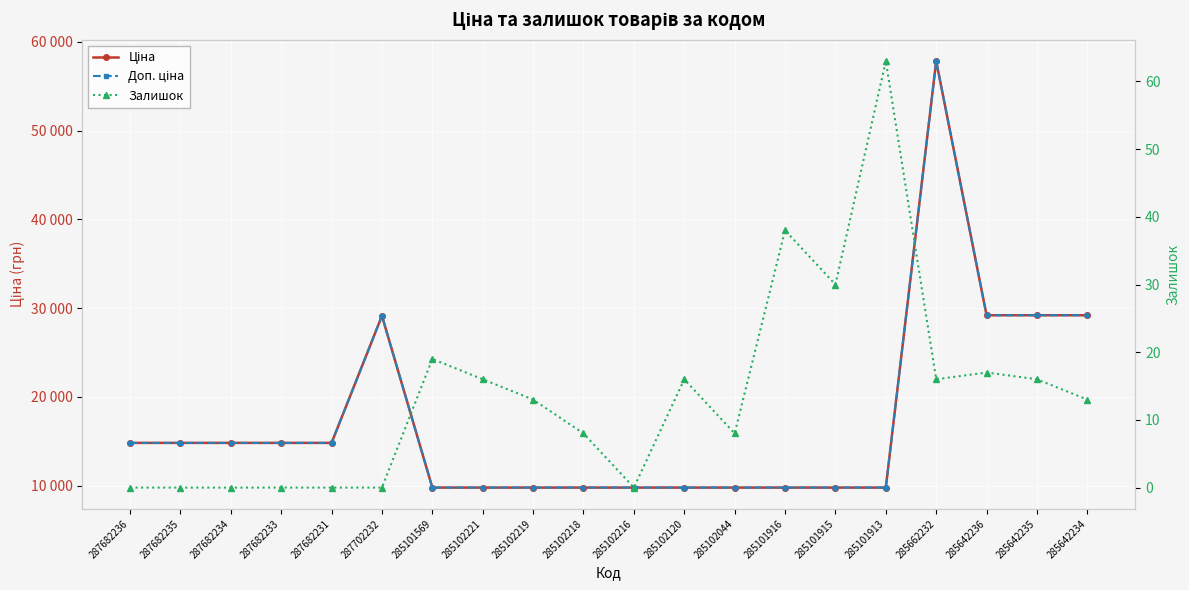

List the series in order of their peak value, lowest first.

Залишок, Ціна, Доп. ціна